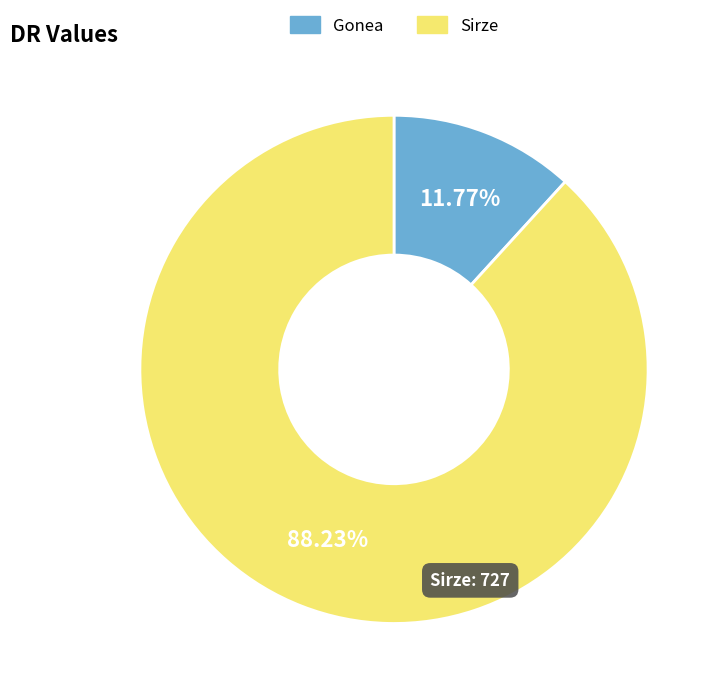

Count the number of slices in the pie.

2